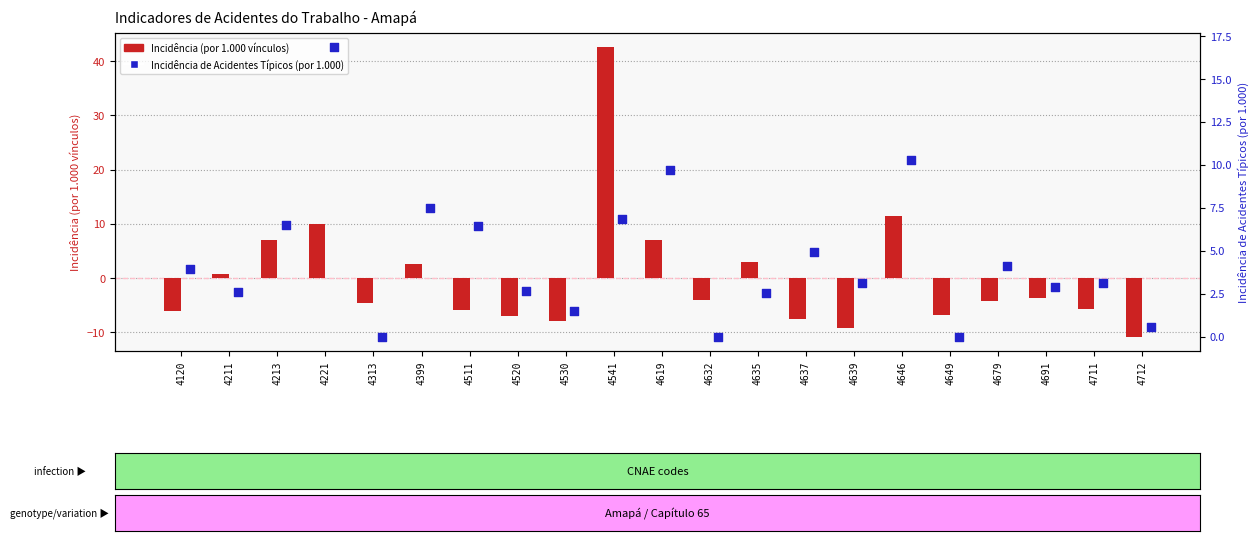

Which series has the largest total across all categories?

Incidência de Acidentes Típicos (por 1.000)